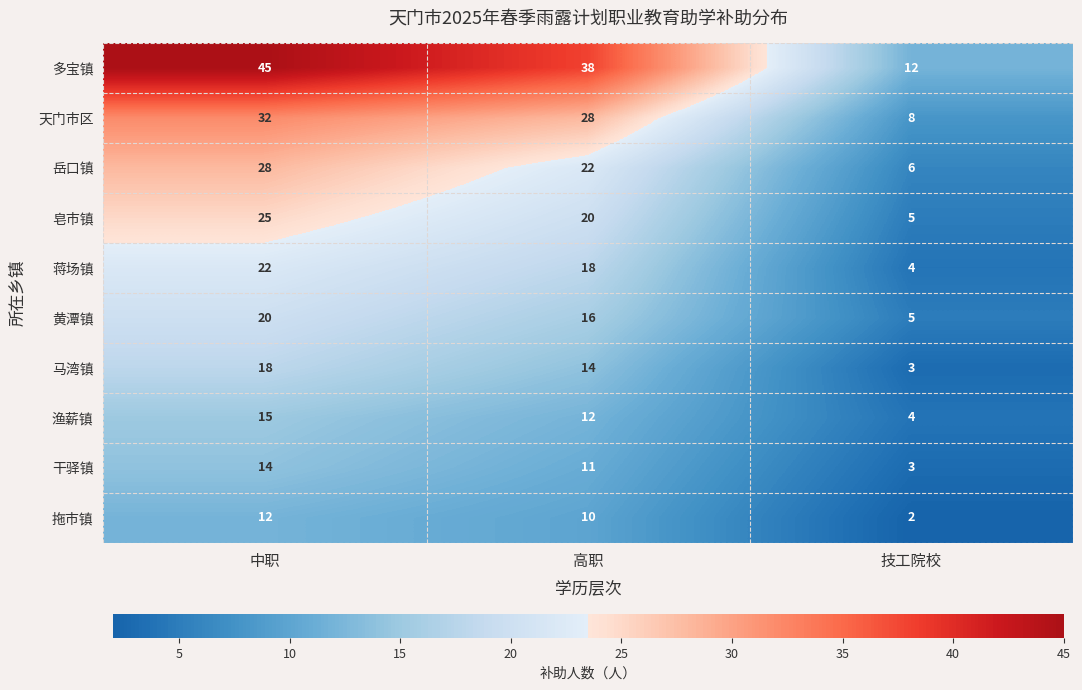

Reading left to right, extract all data points from this chart.

多宝镇: 45	38	12
天门市区: 32	28	8
岳口镇: 28	22	6
皂市镇: 25	20	5
蒋场镇: 22	18	4
黄潭镇: 20	16	5
马湾镇: 18	14	3
渔薪镇: 15	12	4
干驿镇: 14	11	3
拖市镇: 12	10	2